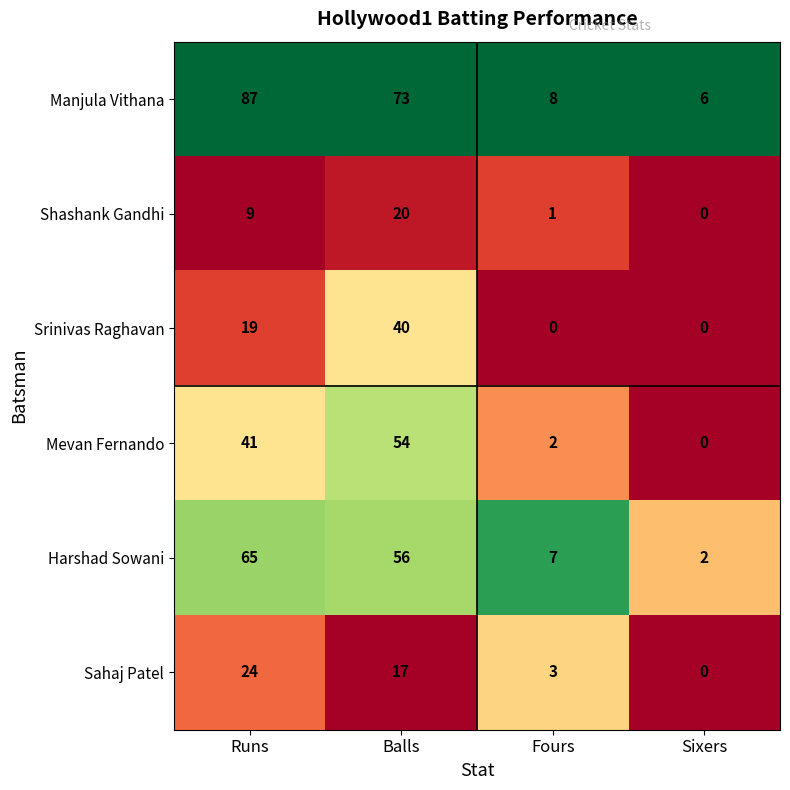

How many distinct data groups are displayed?

6